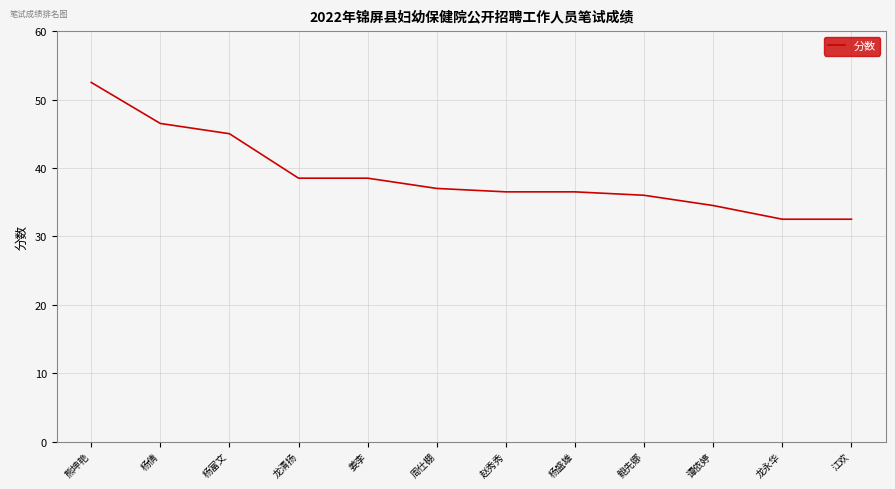

What is the difference between the values at 龙永华 and 熊坤艳?

20.0